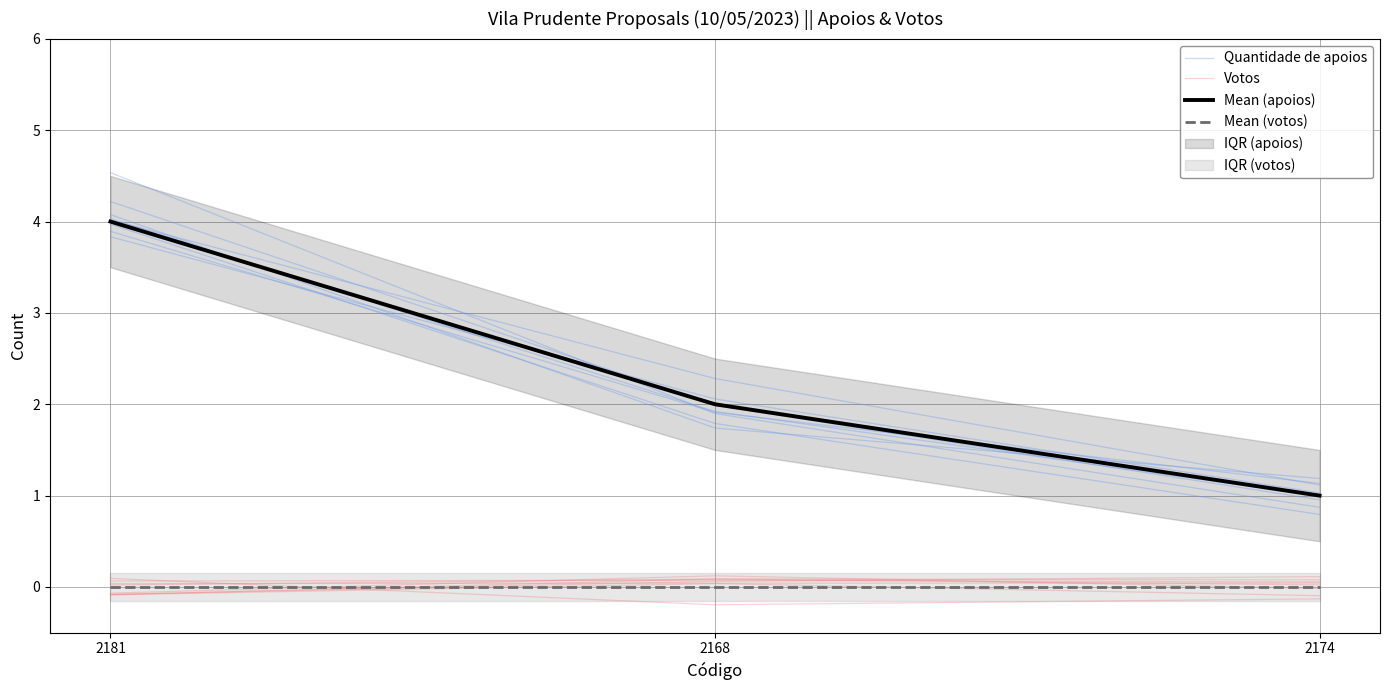

Which category has the highest value across all series?

2181